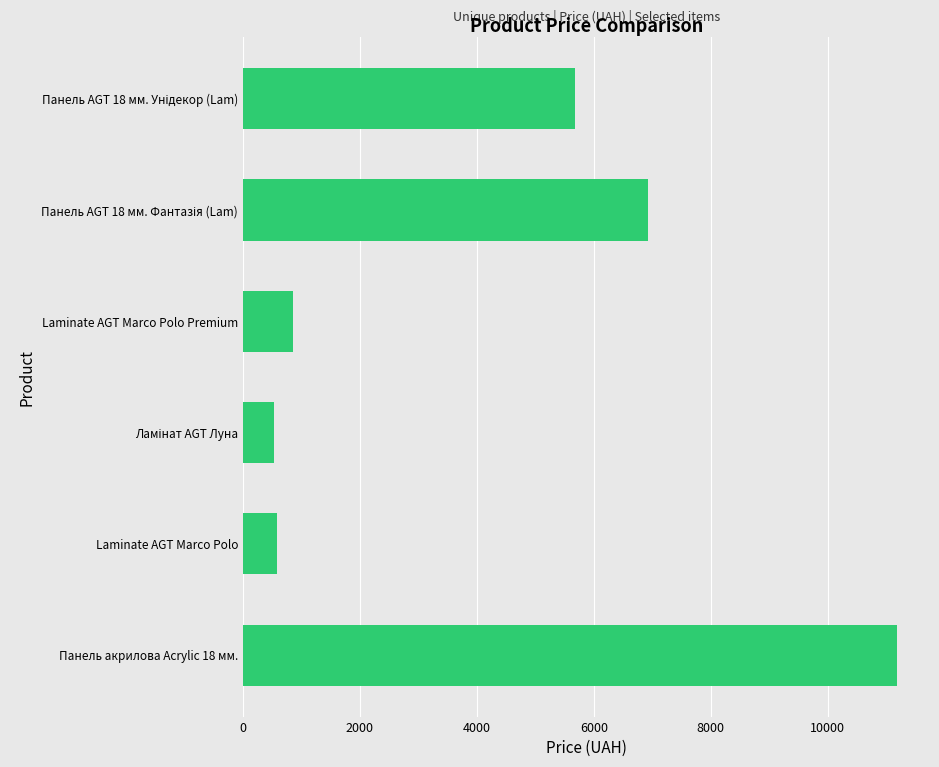

What is the sum of all values?

25765.0